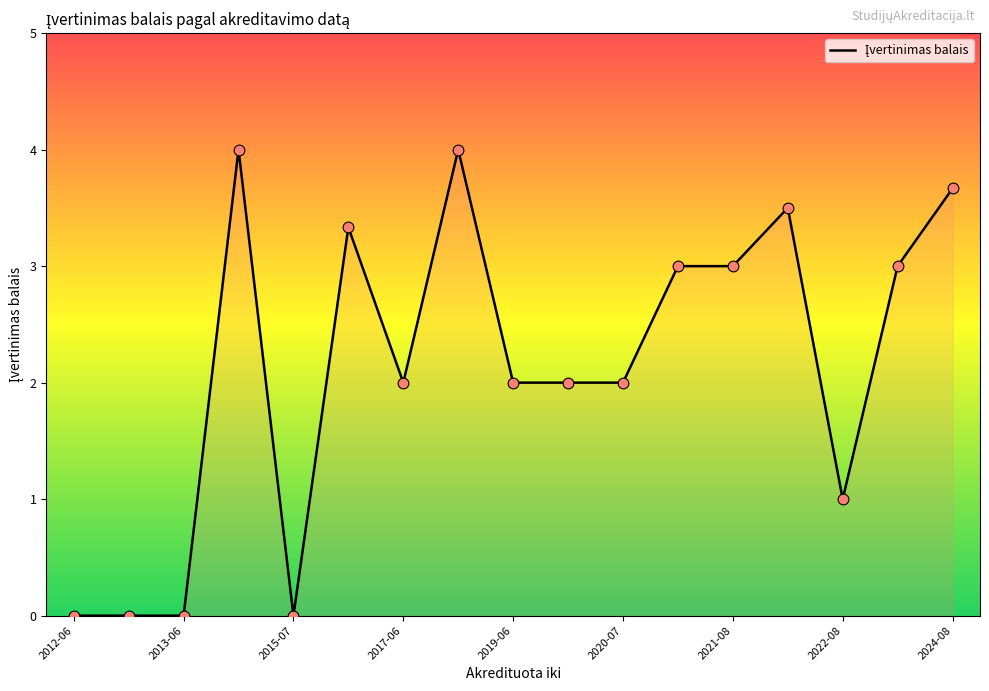

What is the maximum value shown in the chart?

4.0